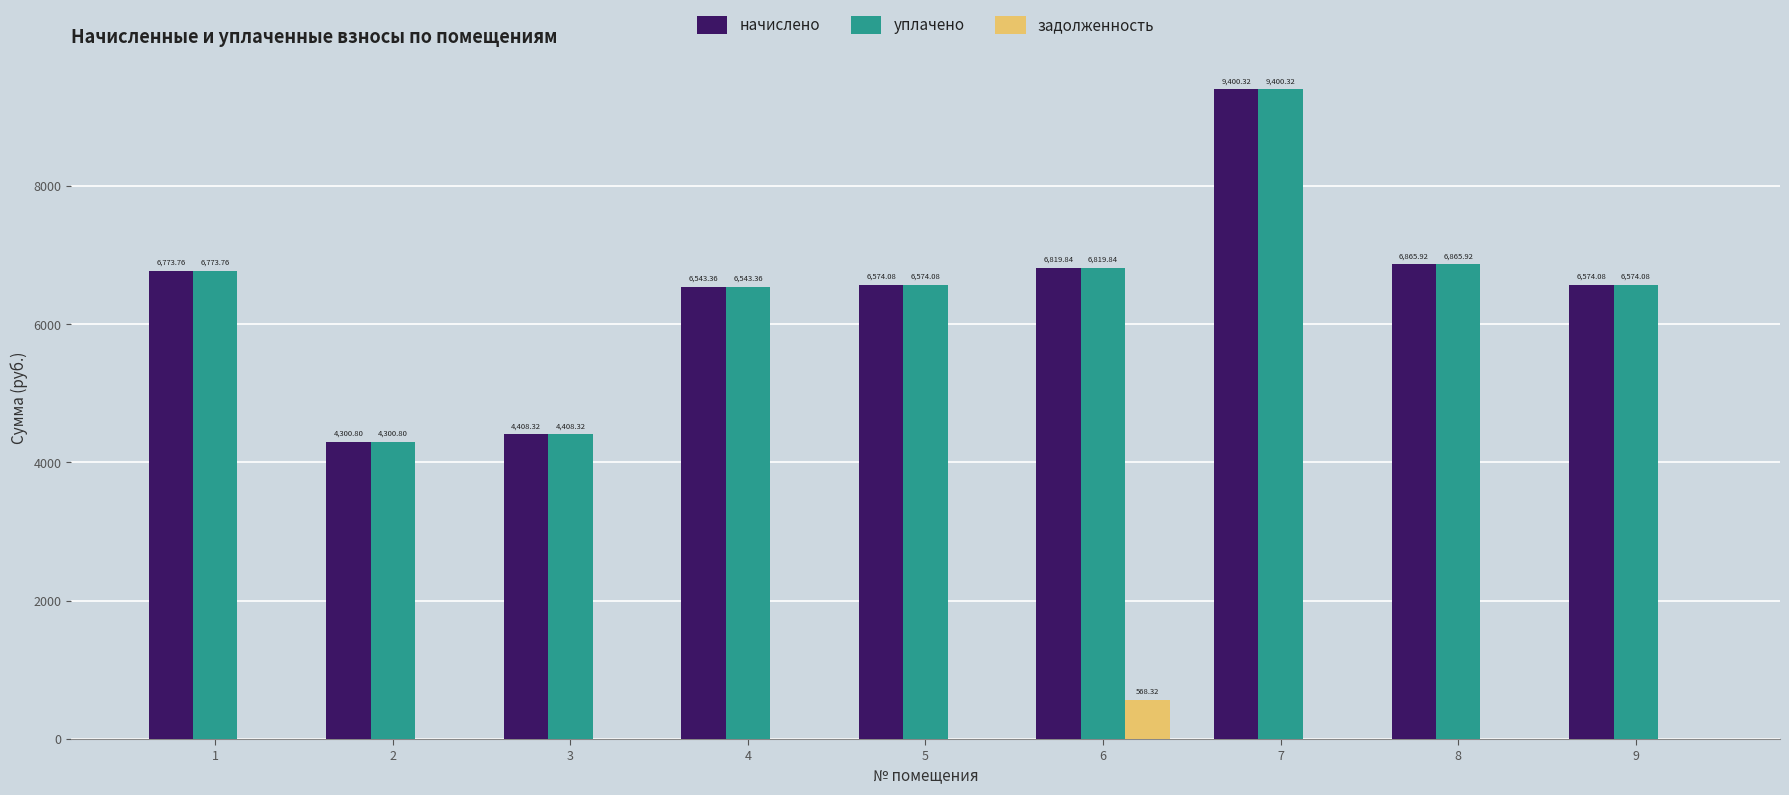

Are the bars horizontal?

No